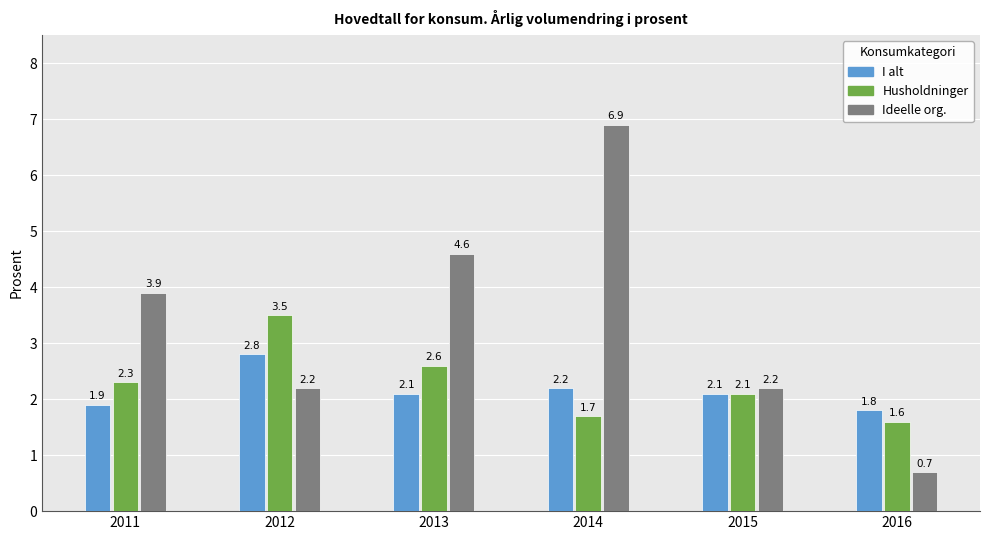

Rank the series by their maximum value, from highest to lowest.

Ideelle org., Husholdninger, I alt